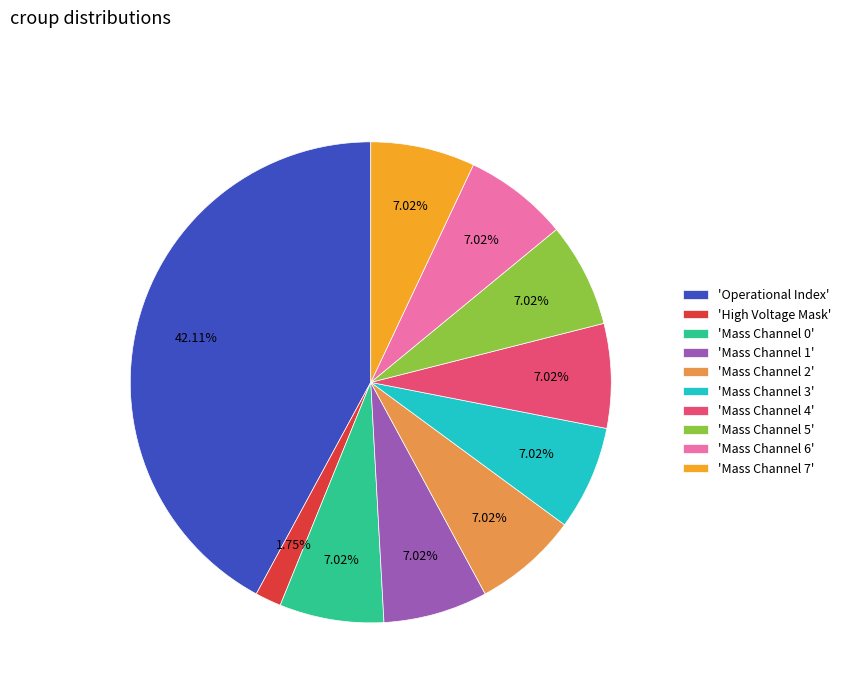

How many segments does this pie chart have?

10